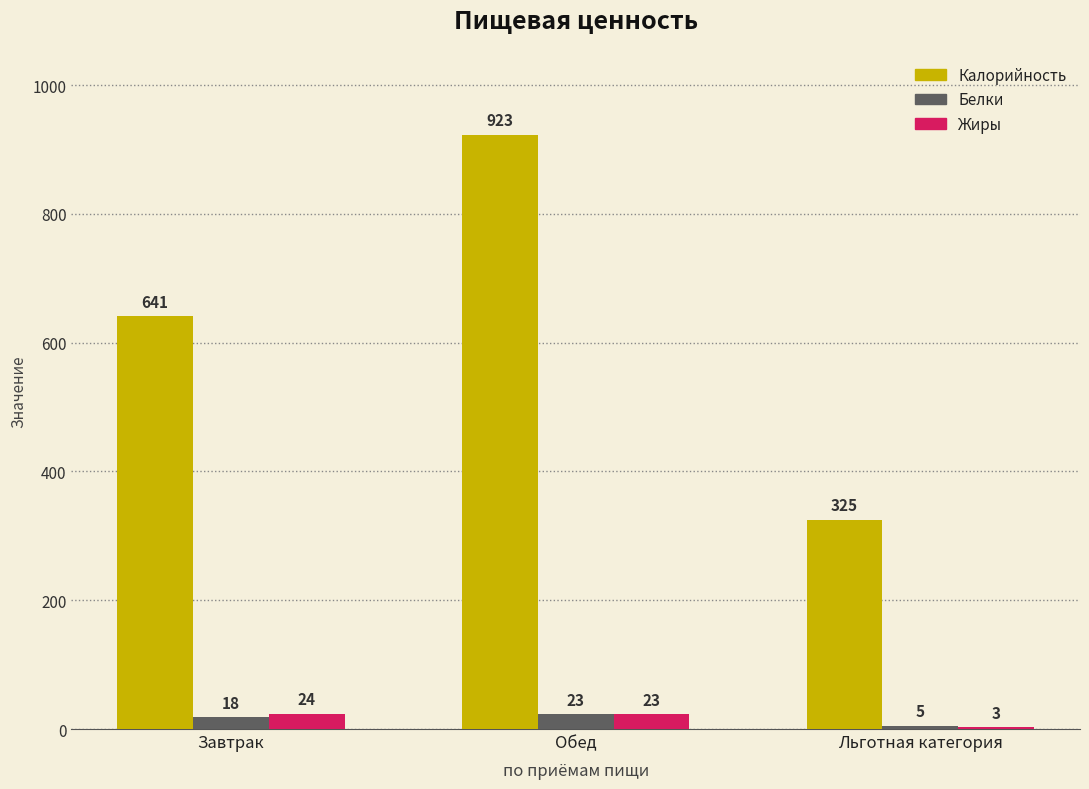

Is it true that Калорийность equals 923 at Обед?

True